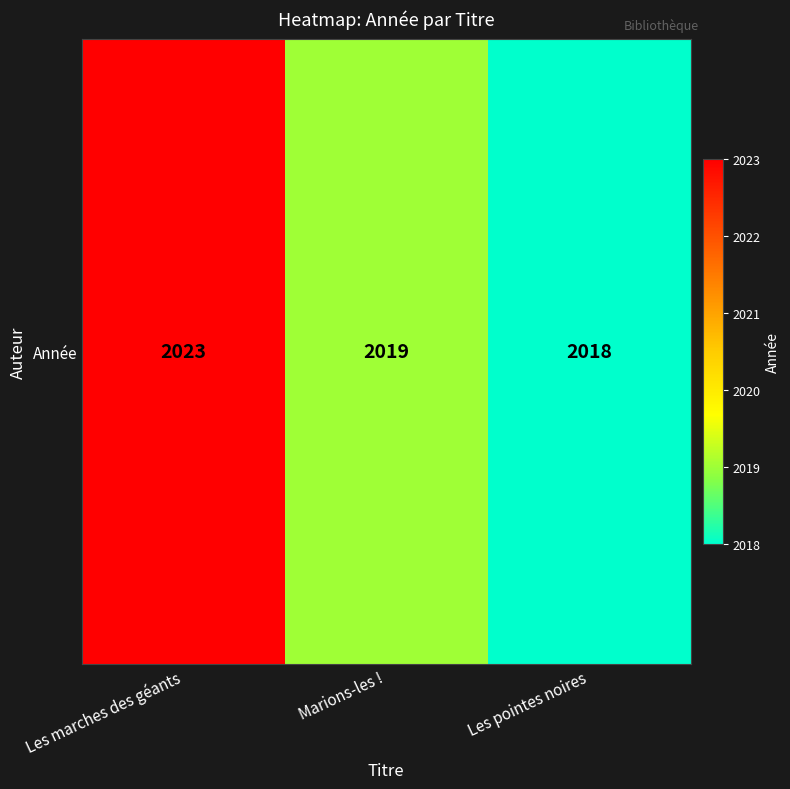

What is the ratio of the value at Les marches des géants to the value at Marions-les !?

1.0